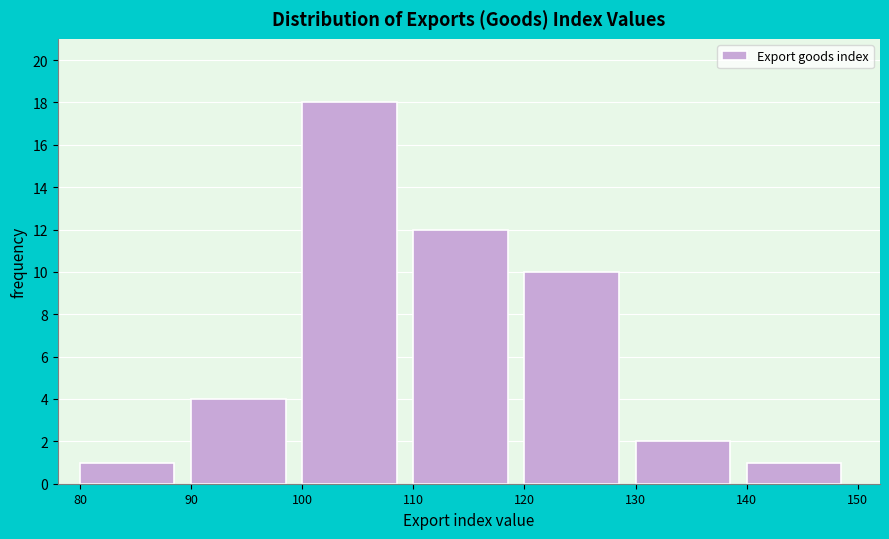

Which range on the x-axis has the tallest bar?

100 to 110